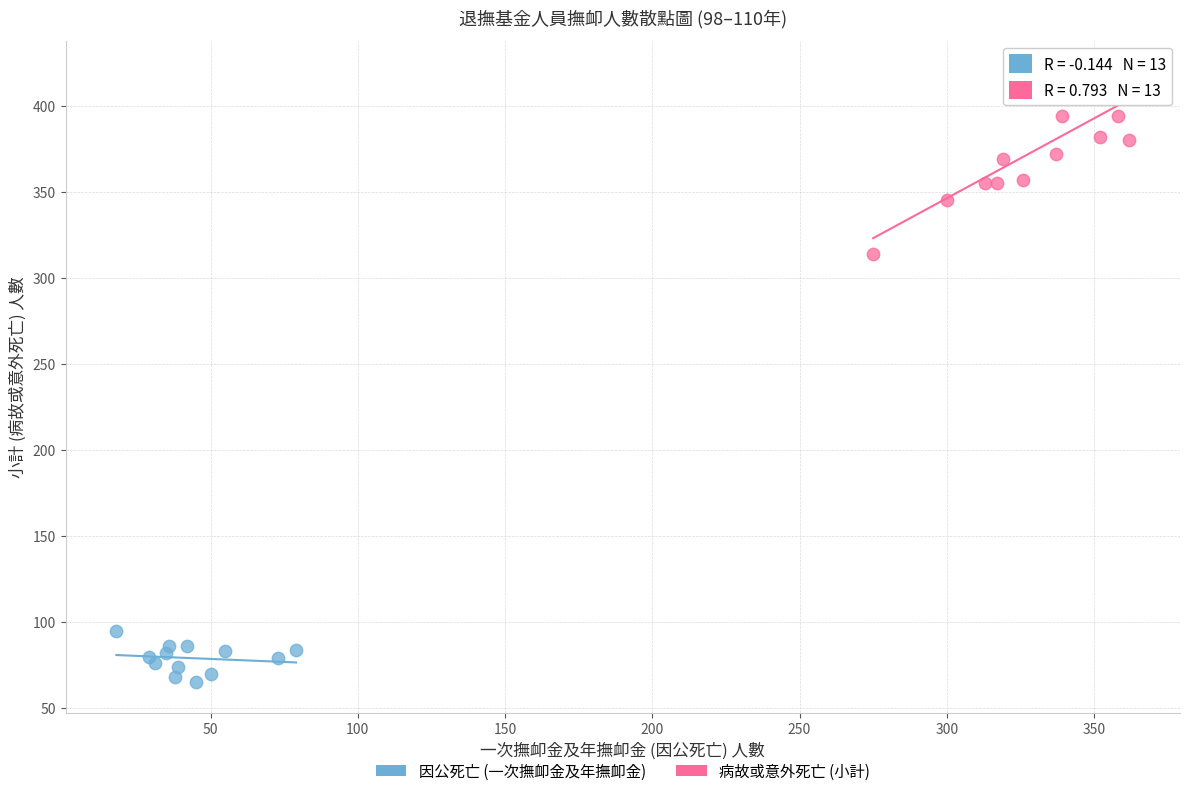

Which series has the largest Y range (max minus min)?

病故或意外死亡 (小計)